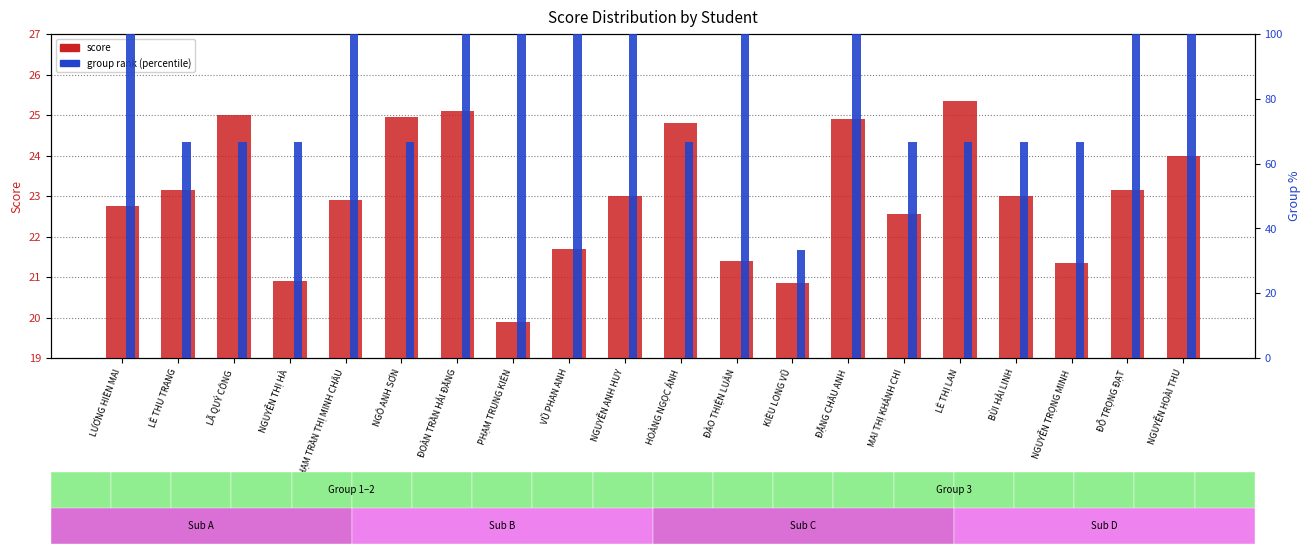

Rank the series at ĐÀO THIỆN LUÂN from lowest to highest value.

score, group rank (percentile)